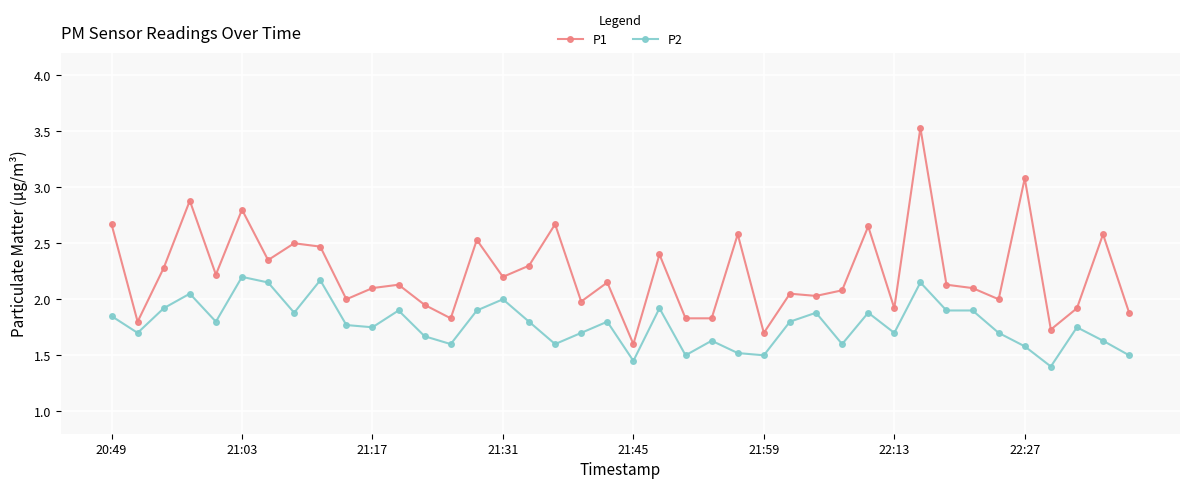

Which series has the largest total across all categories?

P1